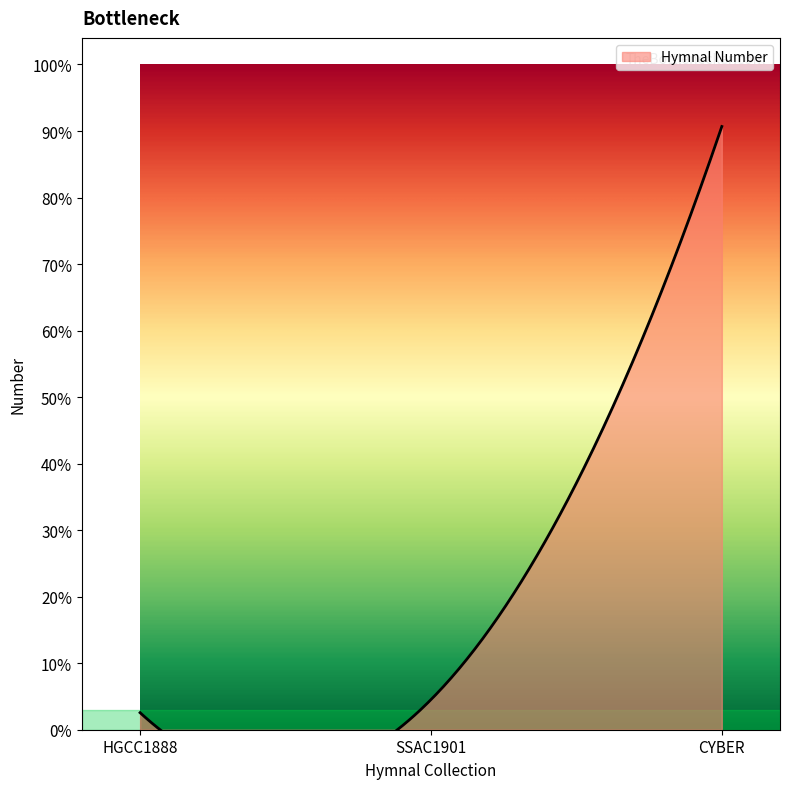

How many data points are above 226?

1